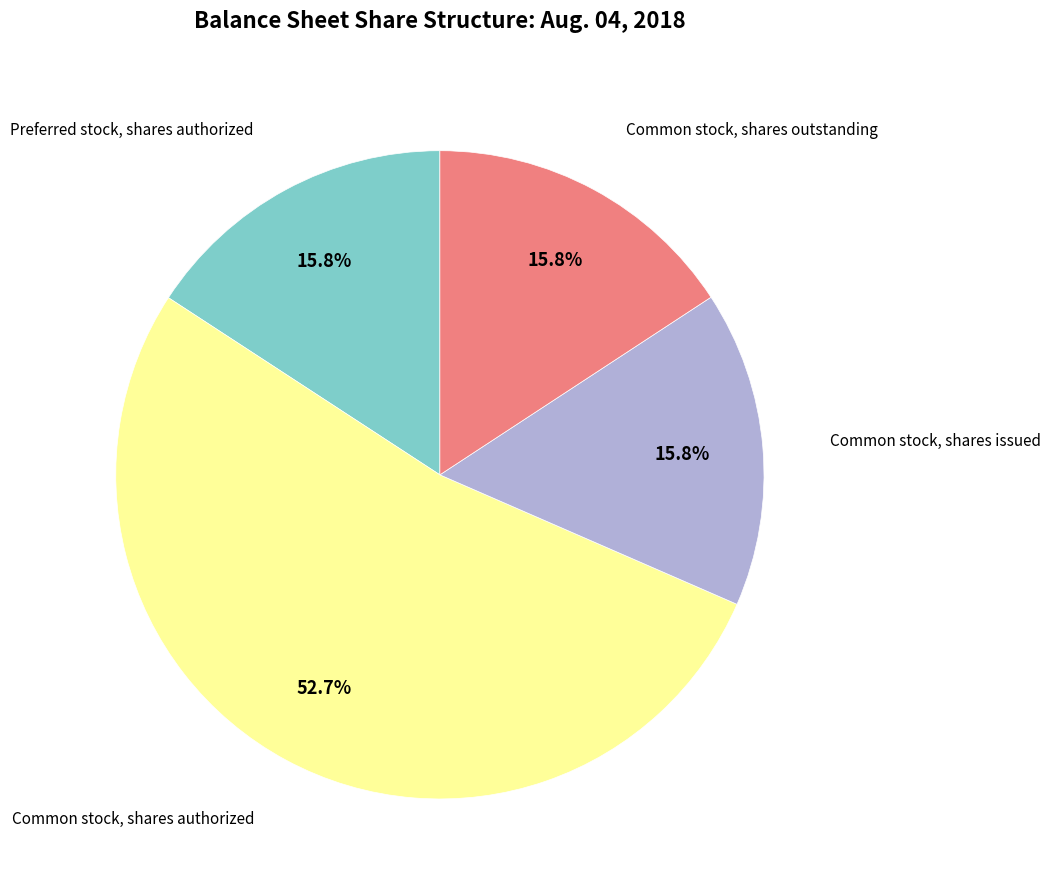

Is there a majority slice in this chart?

Yes